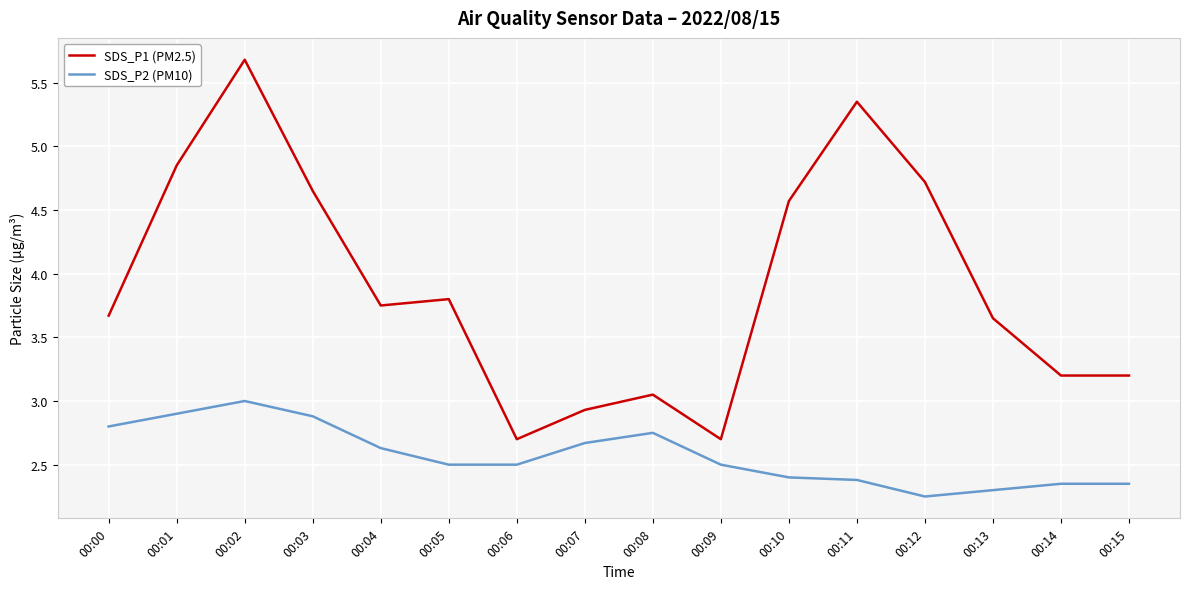

At how many categories does at least one series exceed 4?

6